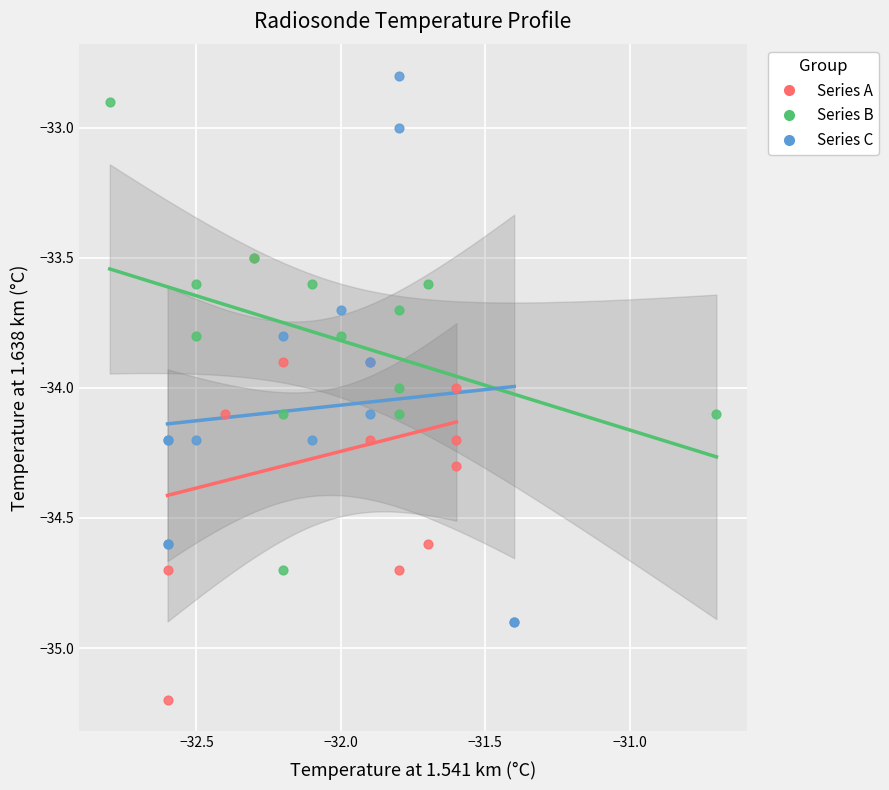

Which series reaches the minimum Y coordinate?

Series A